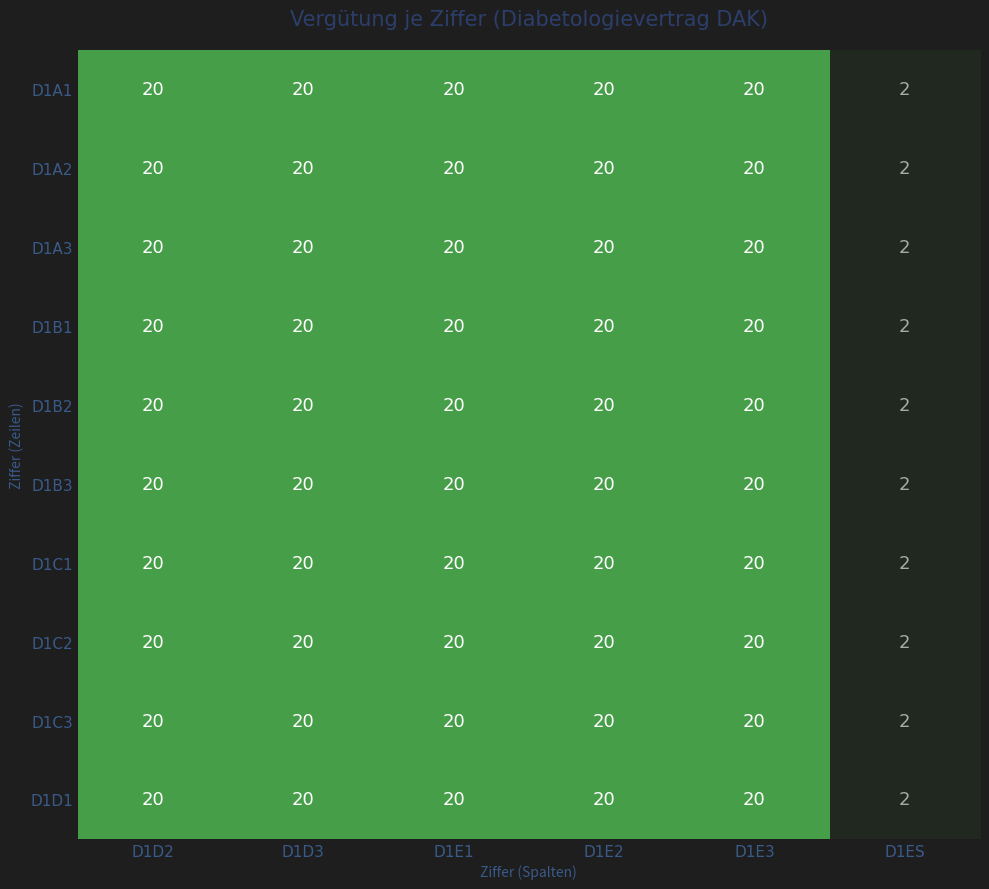

What is the maximum value shown in the chart?

20